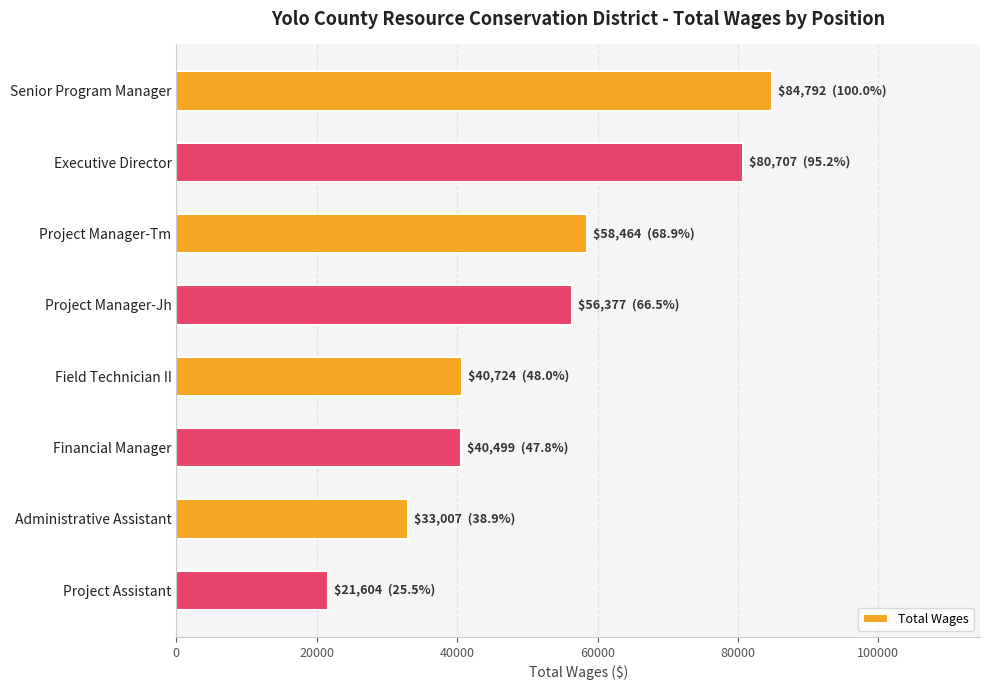

What is the label of the 6th bar from the top?

Financial Manager